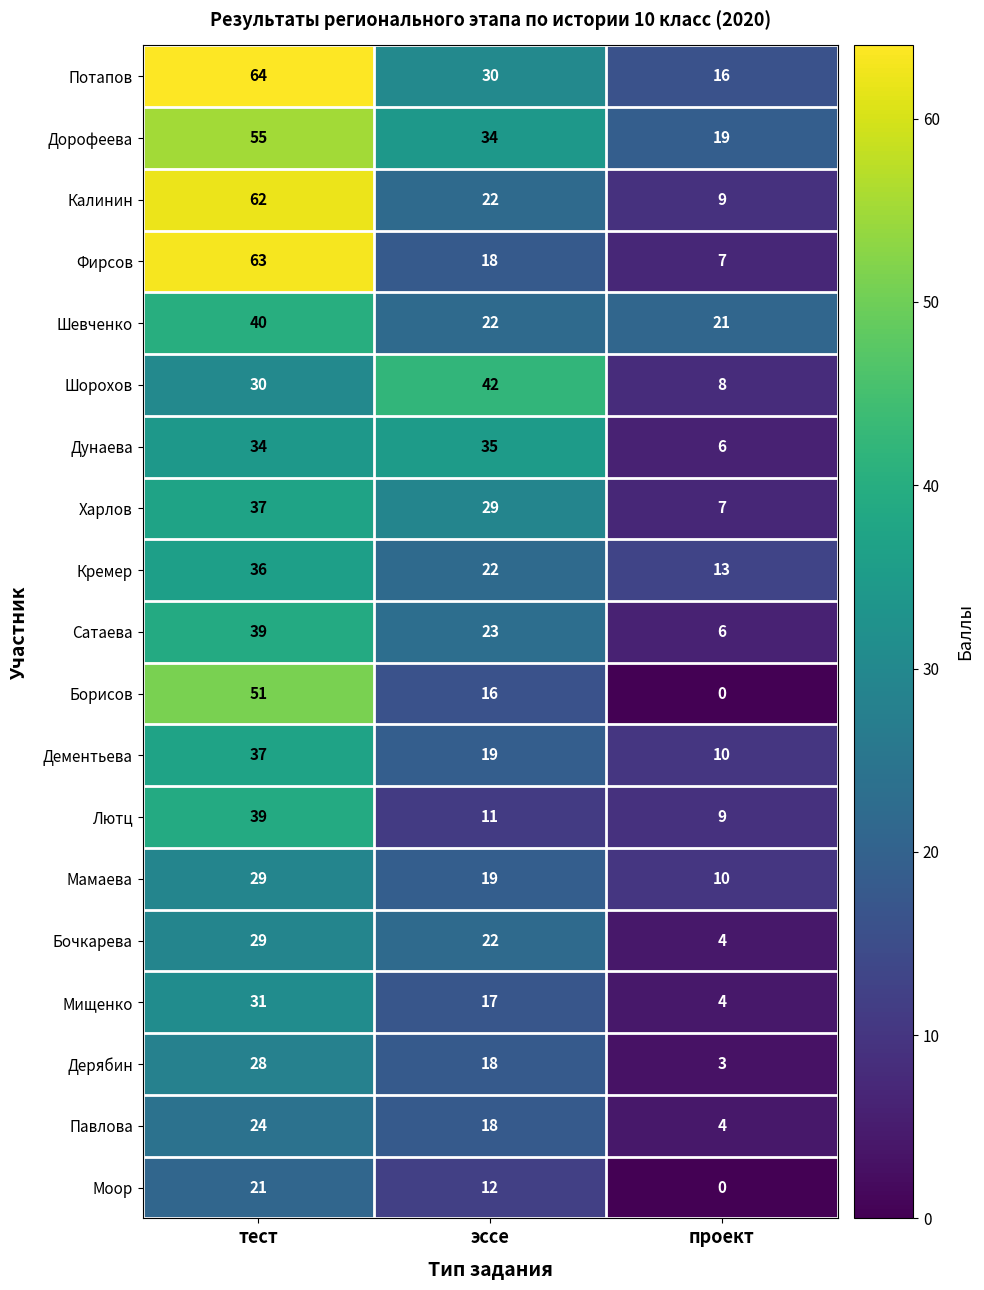

True or false: Моор has a value of 0 at проект.

True